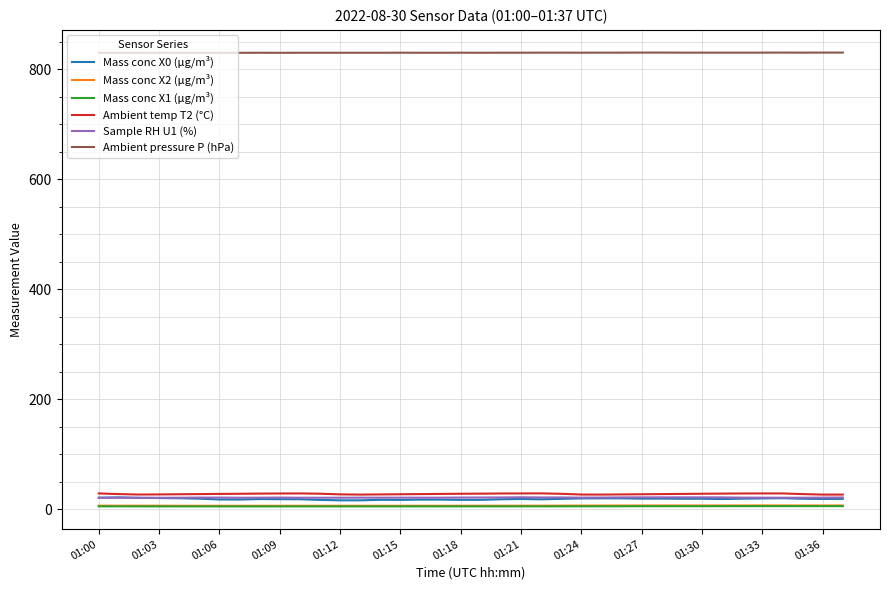

Which series has the largest range (max minus min)?

Mass conc X0 (μg/m³)